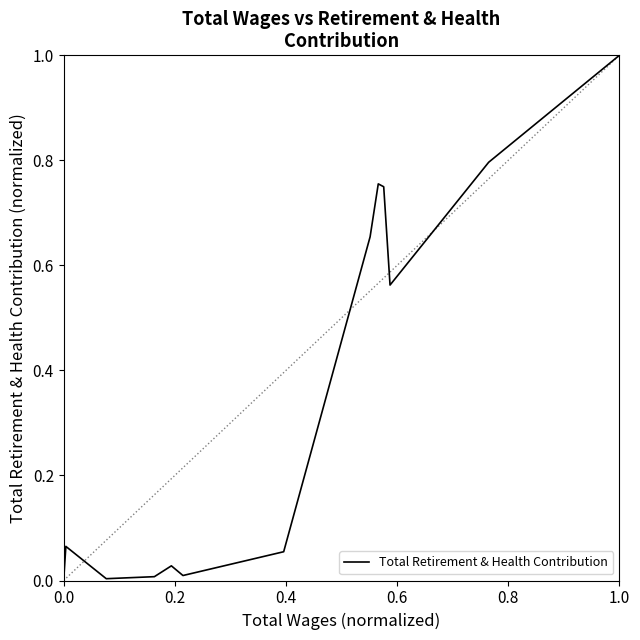

What is the maximum value shown in the chart?

1.0